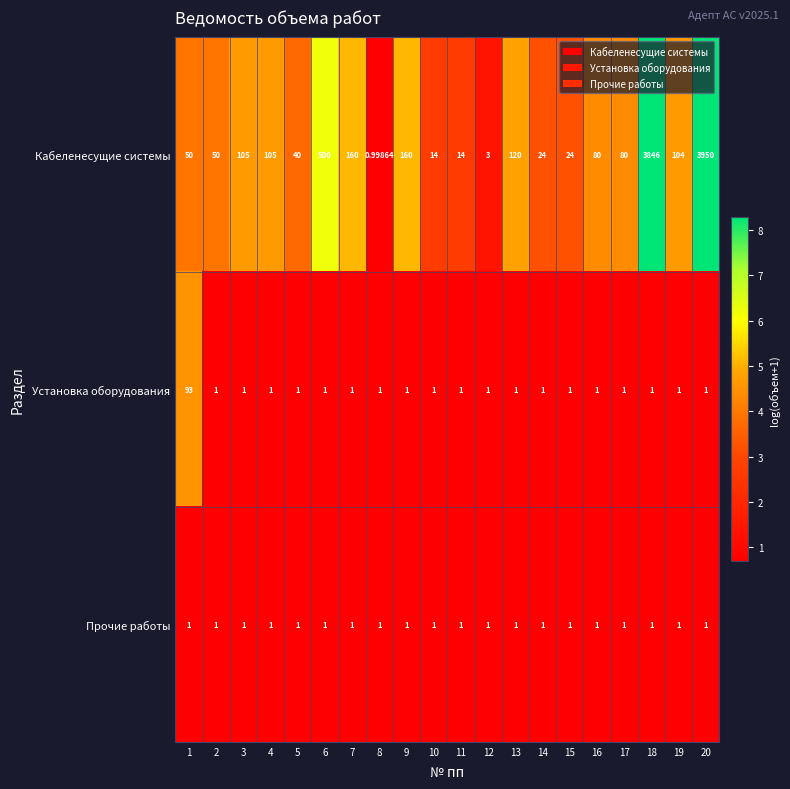

Between 2 and 15, which series saw the biggest shift?

Кабеленесущие системы